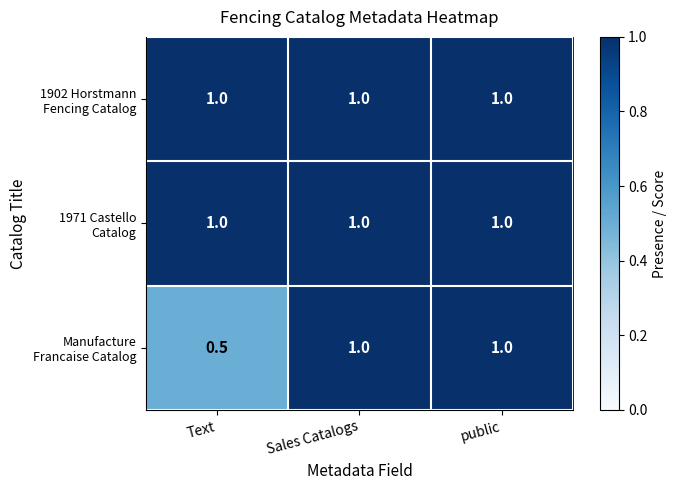

What is the total value across all series at Text?

2.5